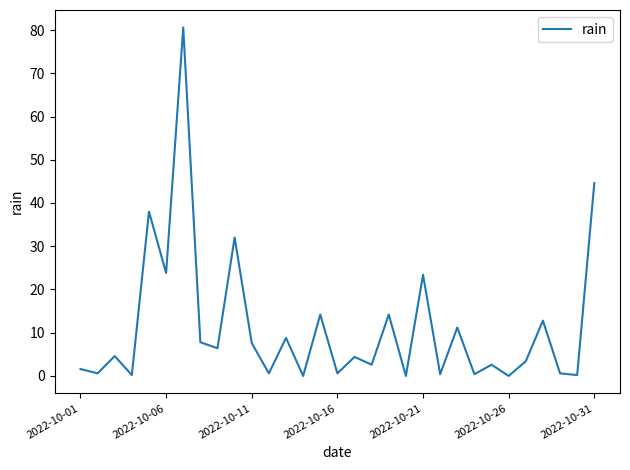

How many categories are shown in the chart?

31